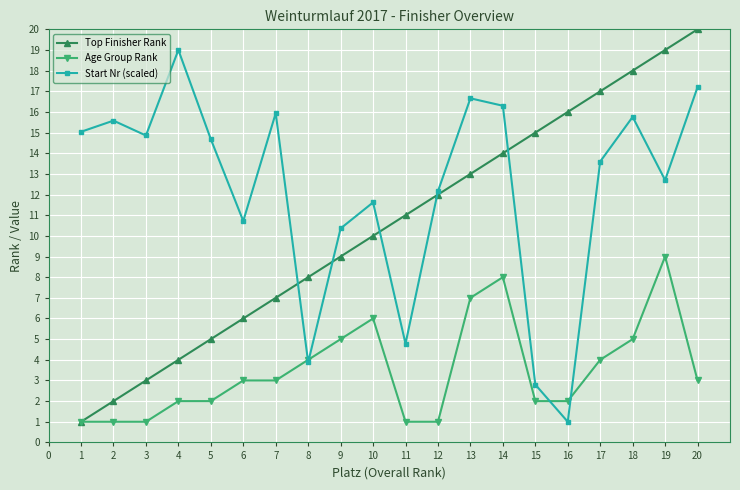

What is the value of the Top Finisher Rank point at the 13th from the left?

13.0